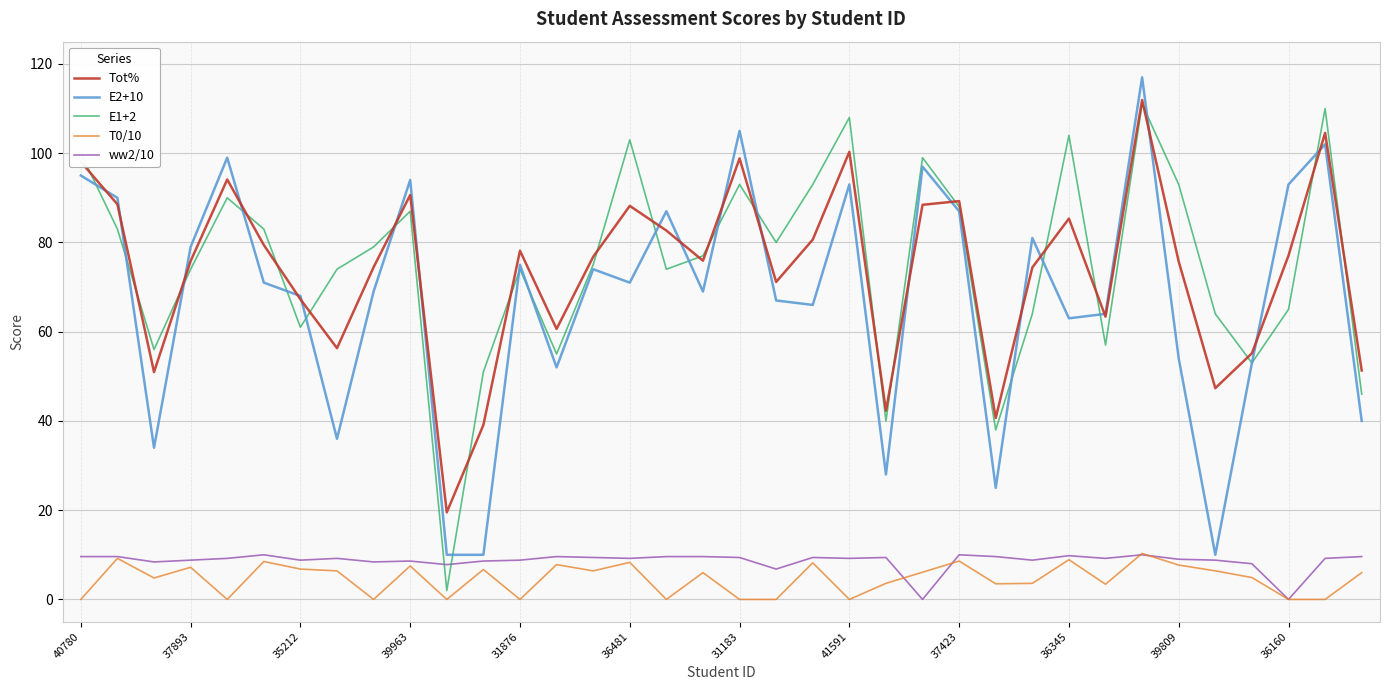

What is the maximum value for T0/10?

10.3